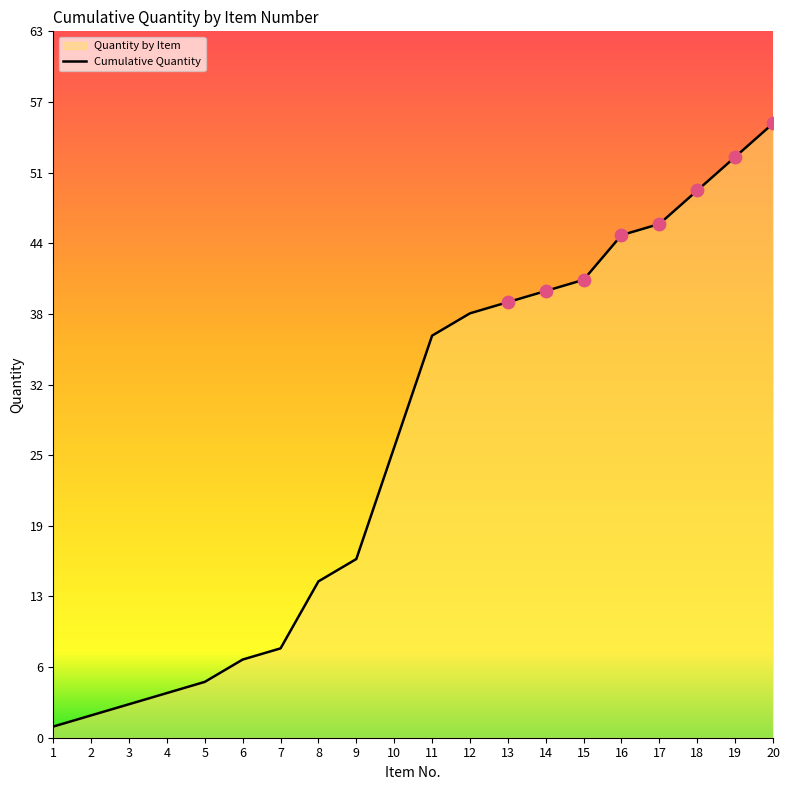

What is the ratio of the value at 4 to the value at 5?

0.8